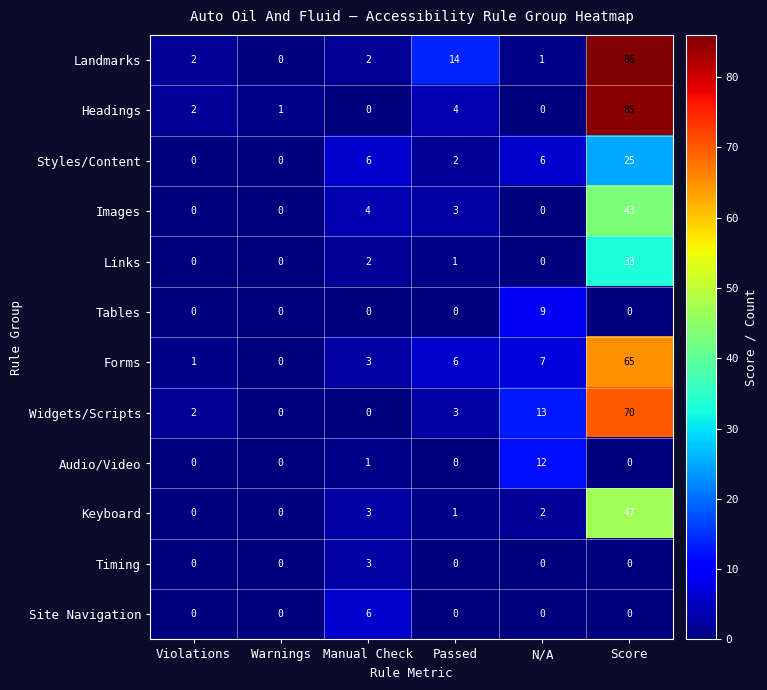

List the series in order of their peak value, highest first.

Landmarks, Headings, Widgets/Scripts, Forms, Keyboard, Images, Links, Styles/Content, Audio/Video, Tables, Site Navigation, Timing